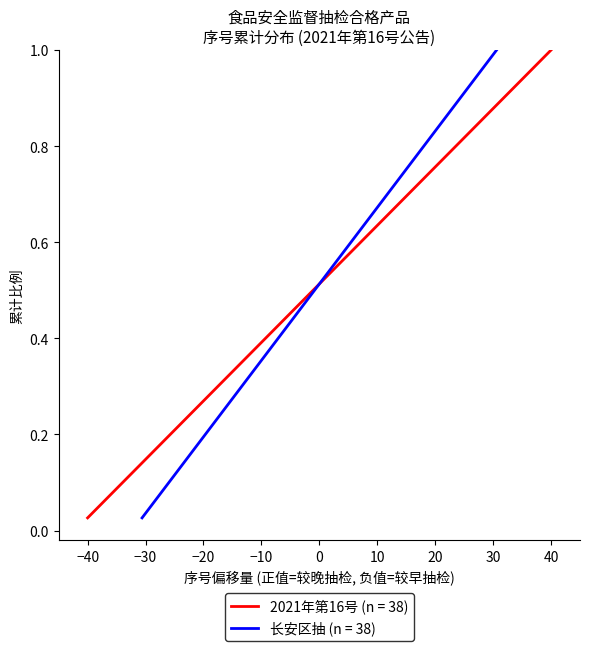

At which label does 2021年第16号 (n = 38) reach its peak?

40